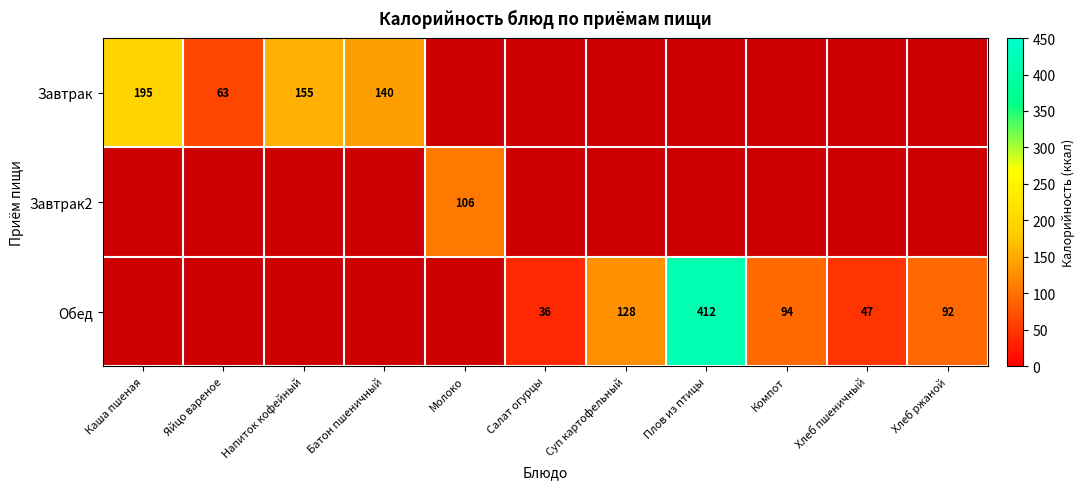

Which category has the lowest value across all series?

Салат огурцы